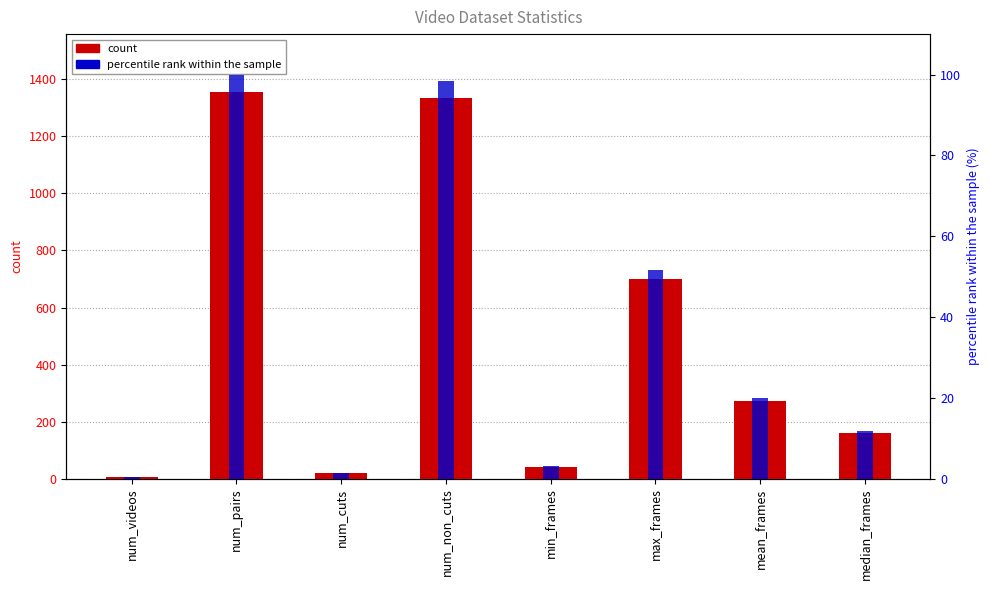

What is the label of the 6th bar from the left?

max_frames